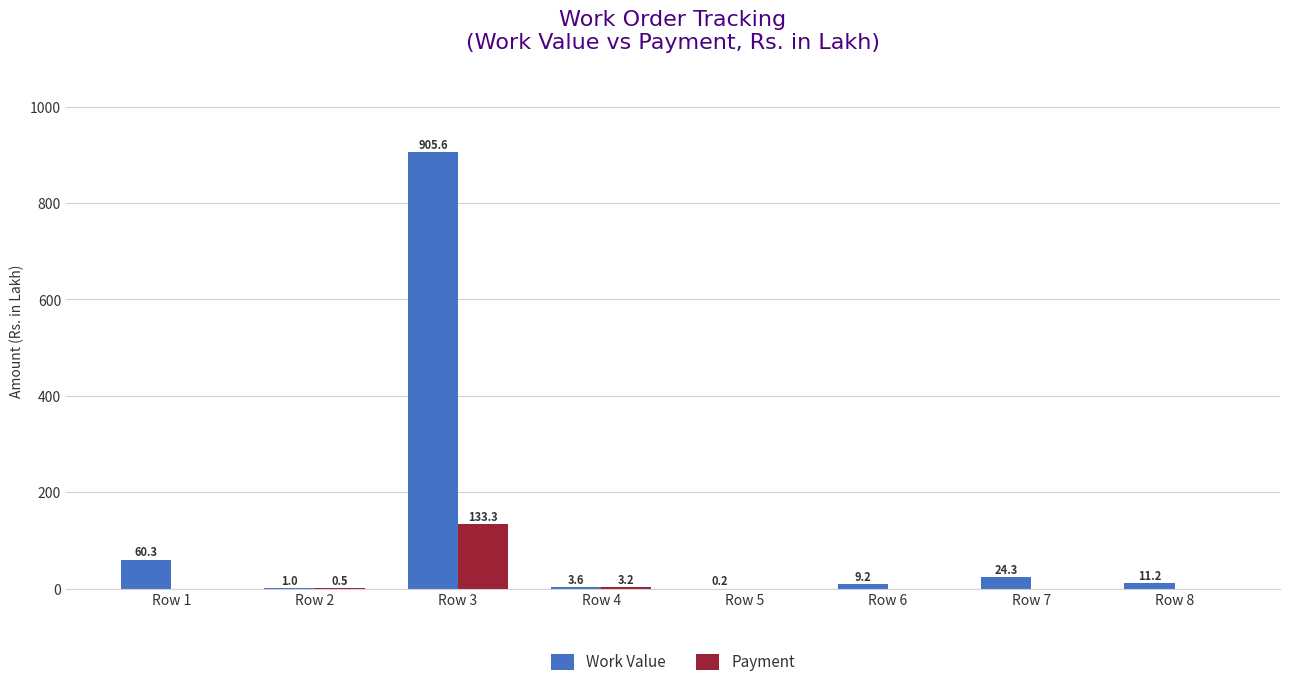

Is the value of Payment at Row 6 greater than the value of Work Value at Row 1?

No